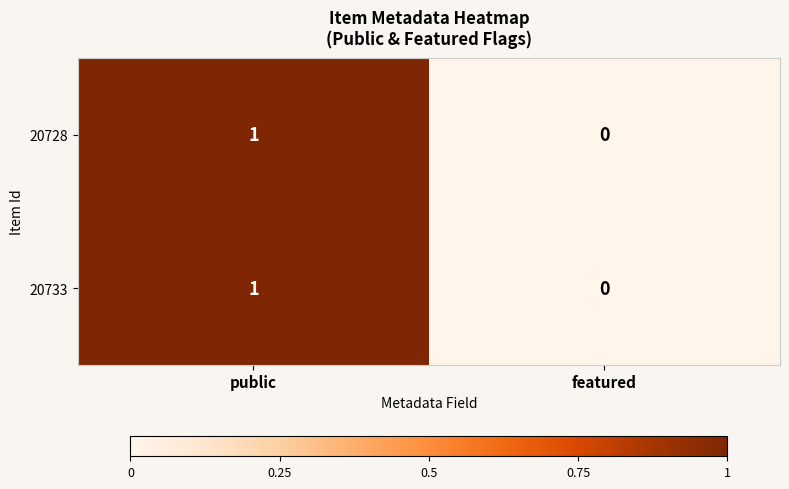

Reading right to left, what are all the values shown in this chart?

20728: featured=0	public=1
20733: featured=0	public=1